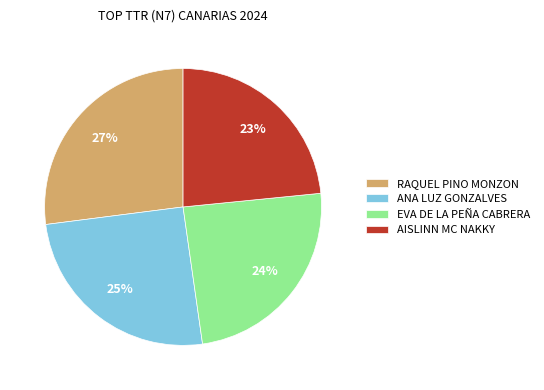

Rank the categories by value from lowest to highest.

AISLINN MC NAKKY, EVA DE LA PEÑA CABRERA, ANA LUZ GONZALVES, RAQUEL PINO MONZON